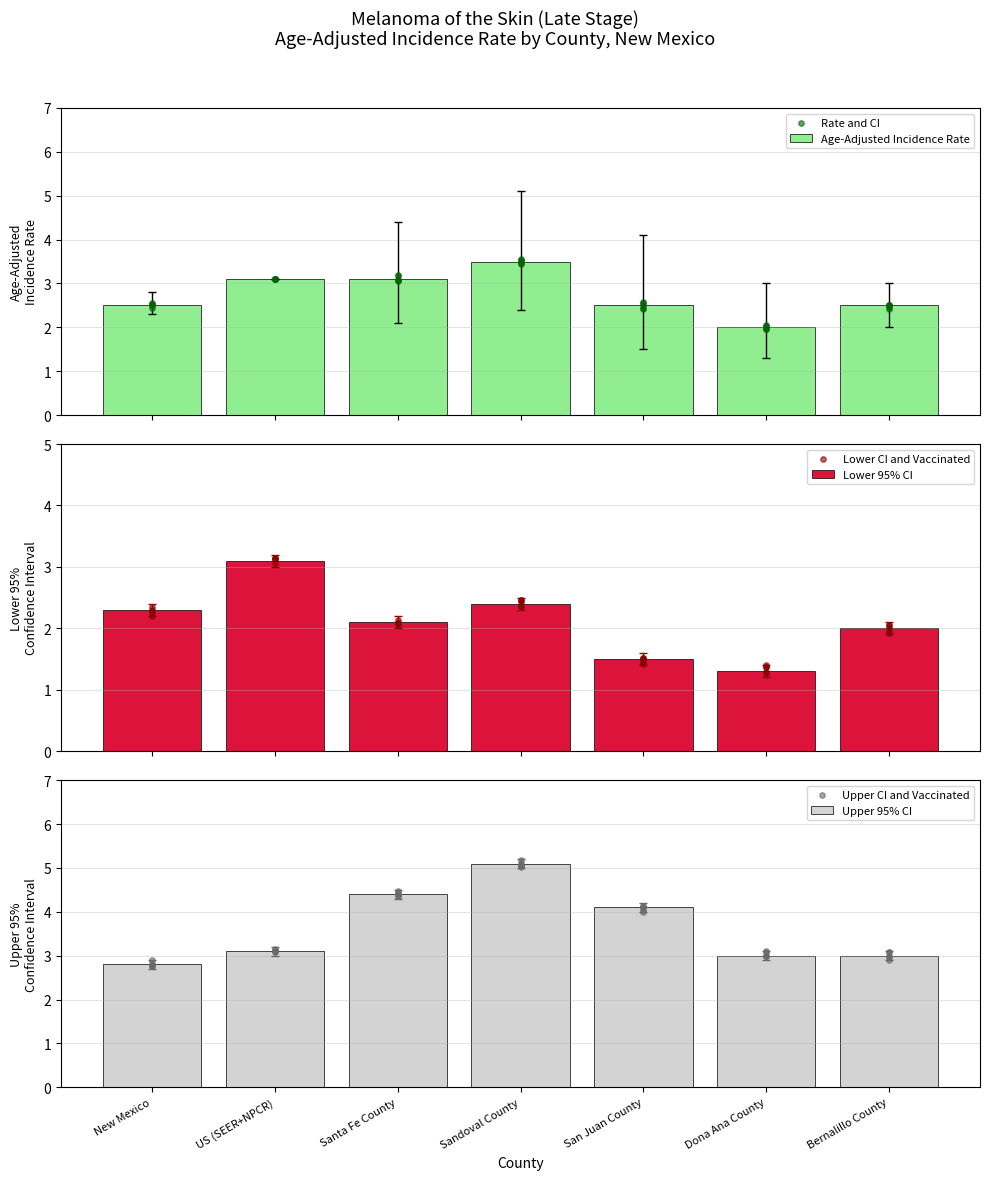

What is the total value across all series at Sandoval County?

11.0